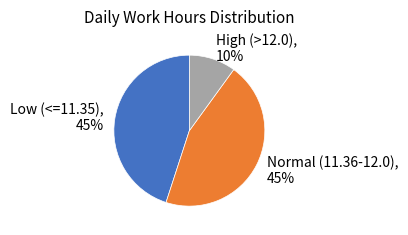

Count the number of slices in the pie.

3